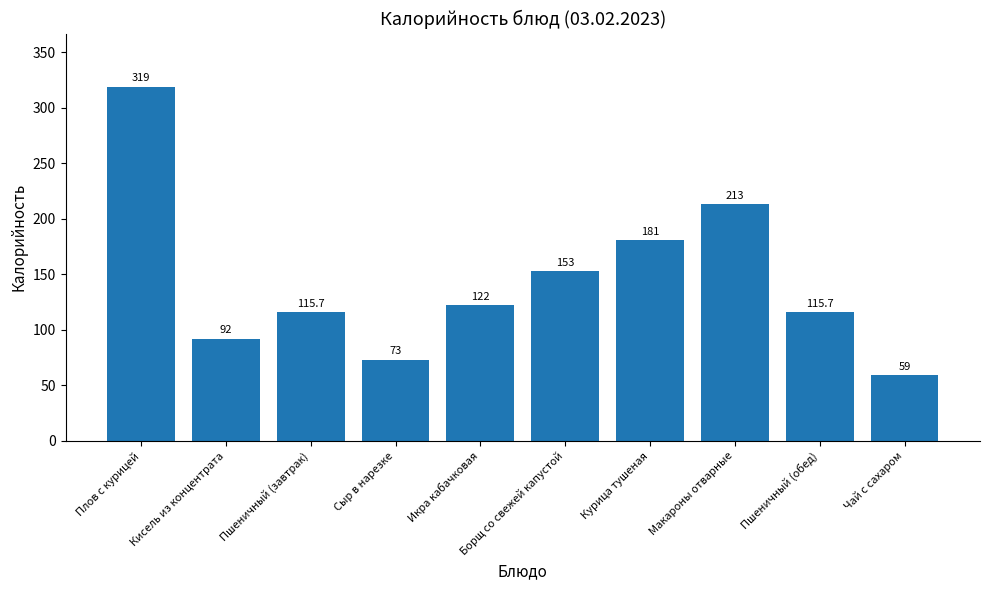

Reading left to right, list all the values displayed in this chart.

319.0	92.0	115.7	73.0	122.0	153.0	181.0	213.0	115.7	59.0